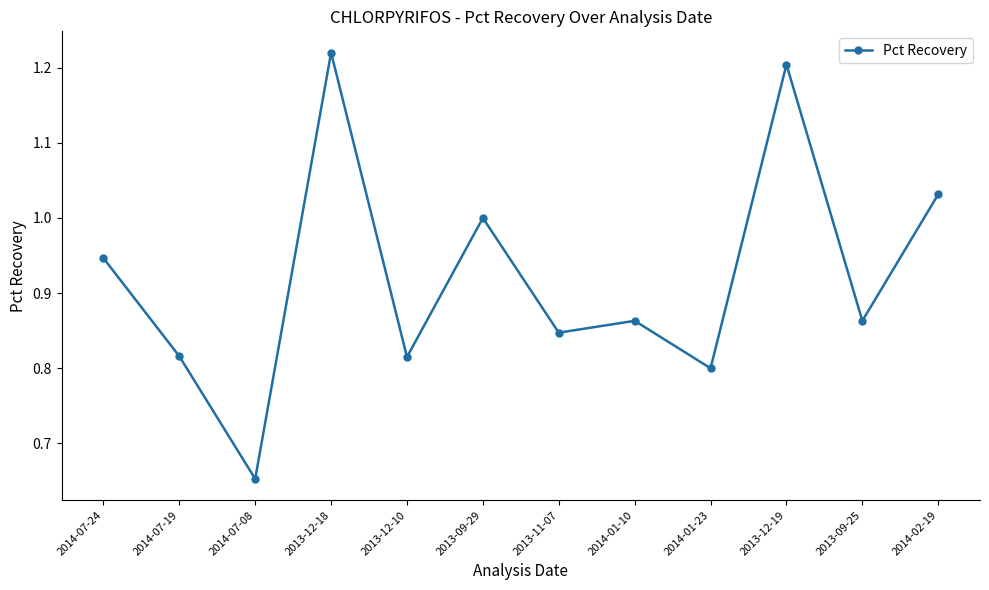

Is it true that the value at 2014-02-19 is 1.0?

True